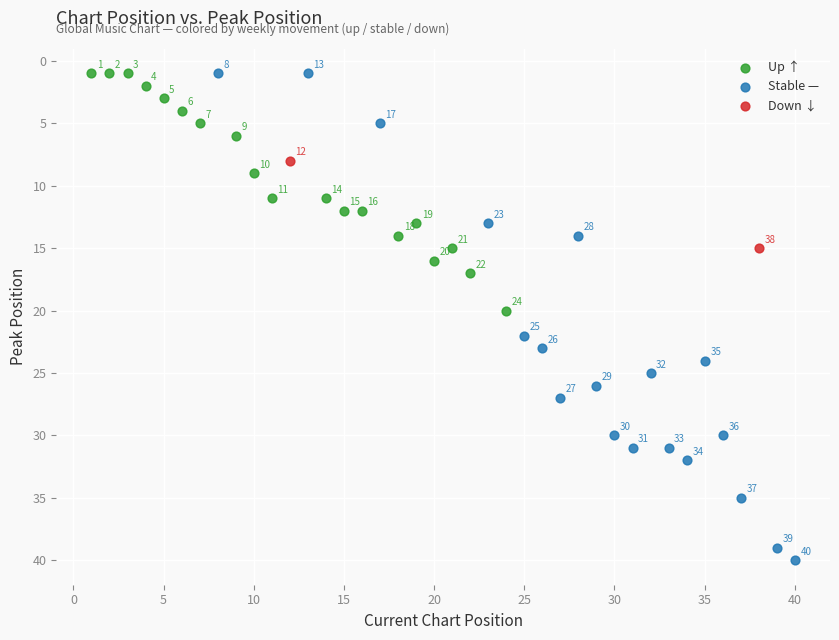

What are all the series names shown in the legend?

Up ↑, Stable —, Down ↓